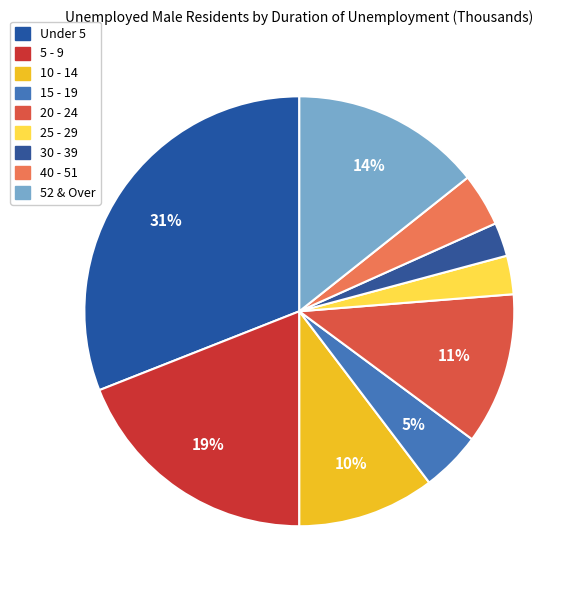

What is the total percentage of 30 - 39 and 10 - 14?

12.9%